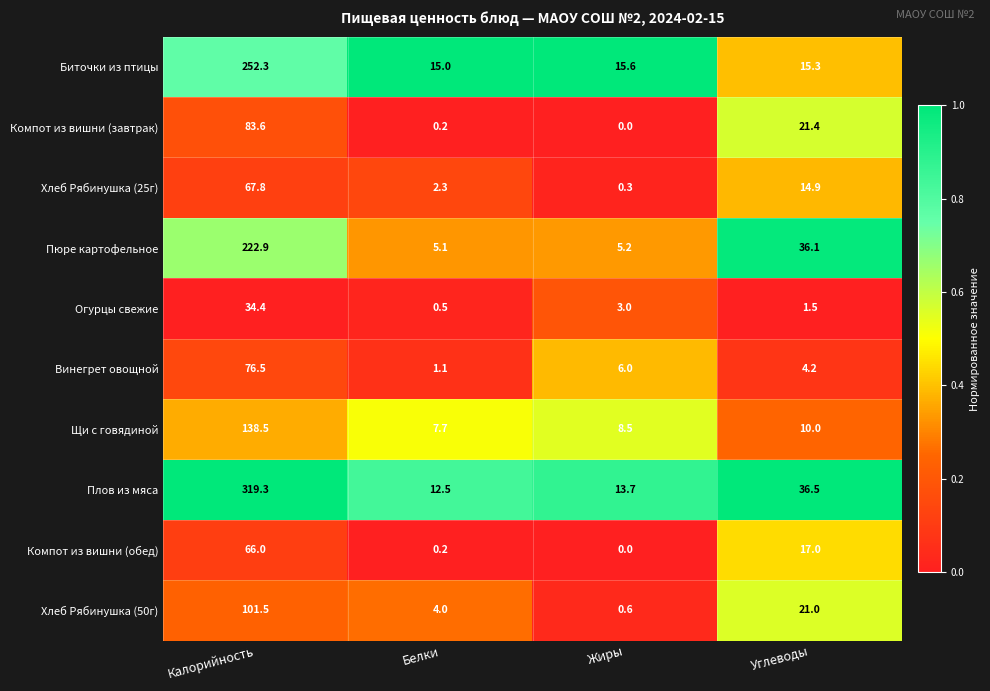

Count the number of data series in this chart.

10